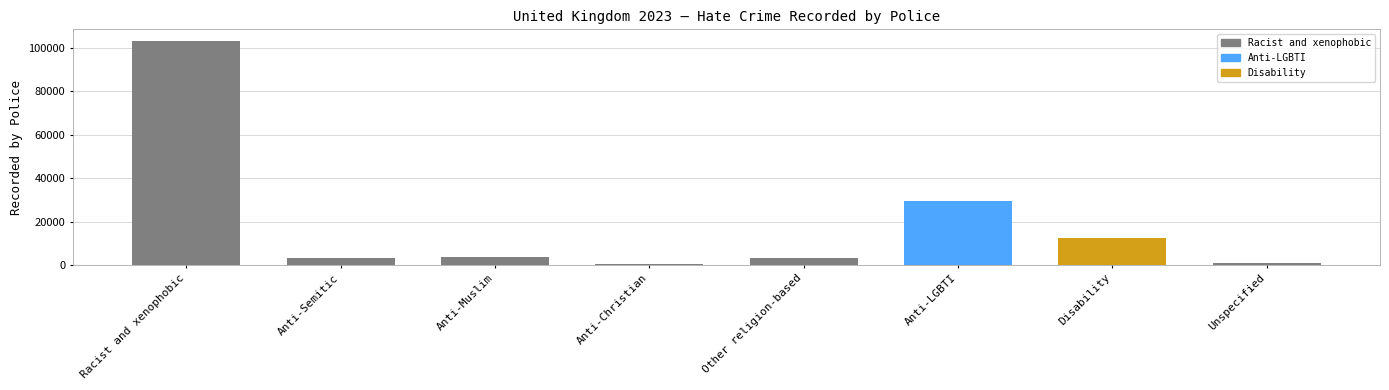

Where does the data first go above 3866?

Racist and xenophobic